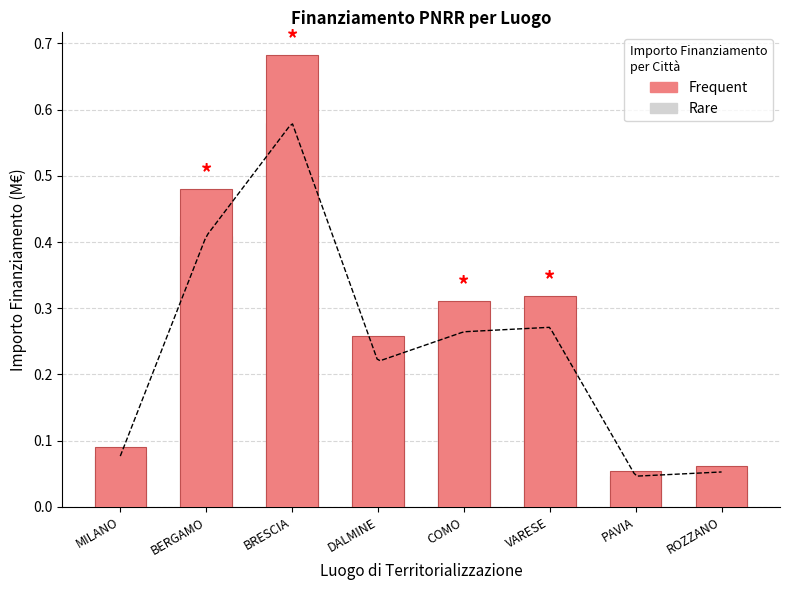

How many categories are shown in the chart?

8